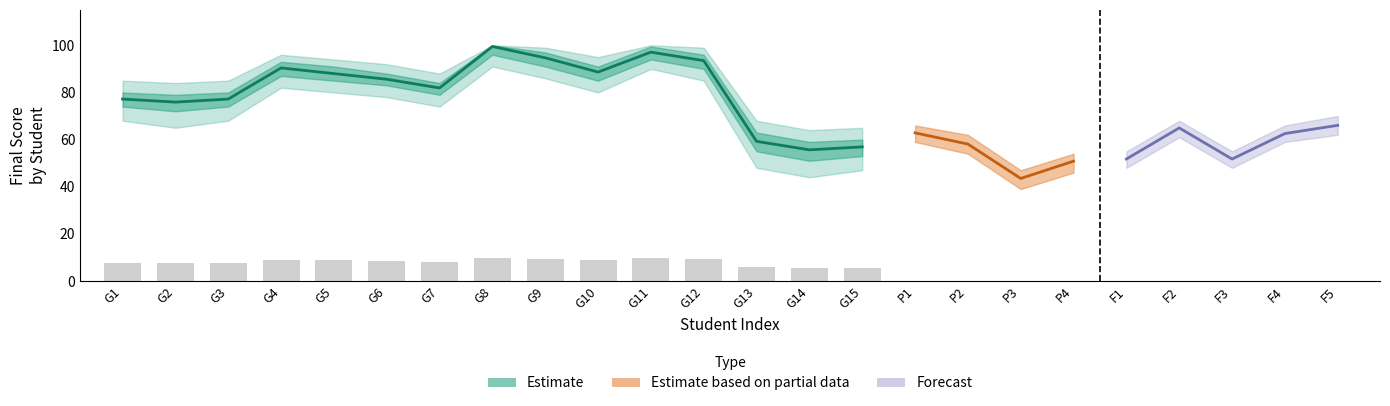

What is the greatest value displayed?

99.5